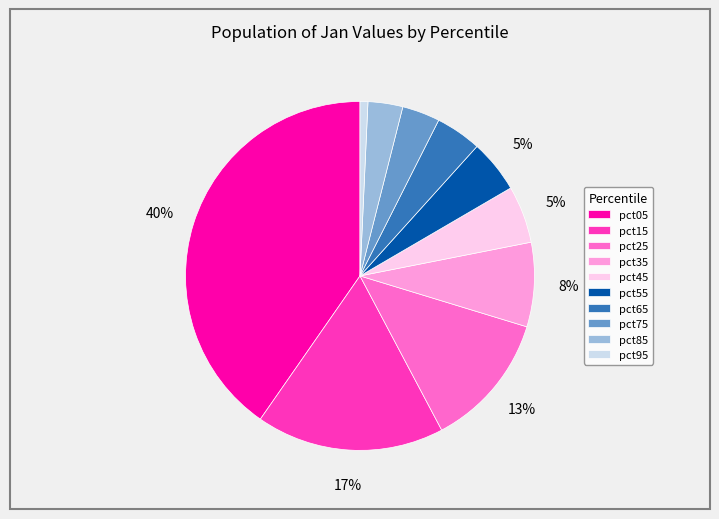

Does pct05 account for over 50% of the chart?

No